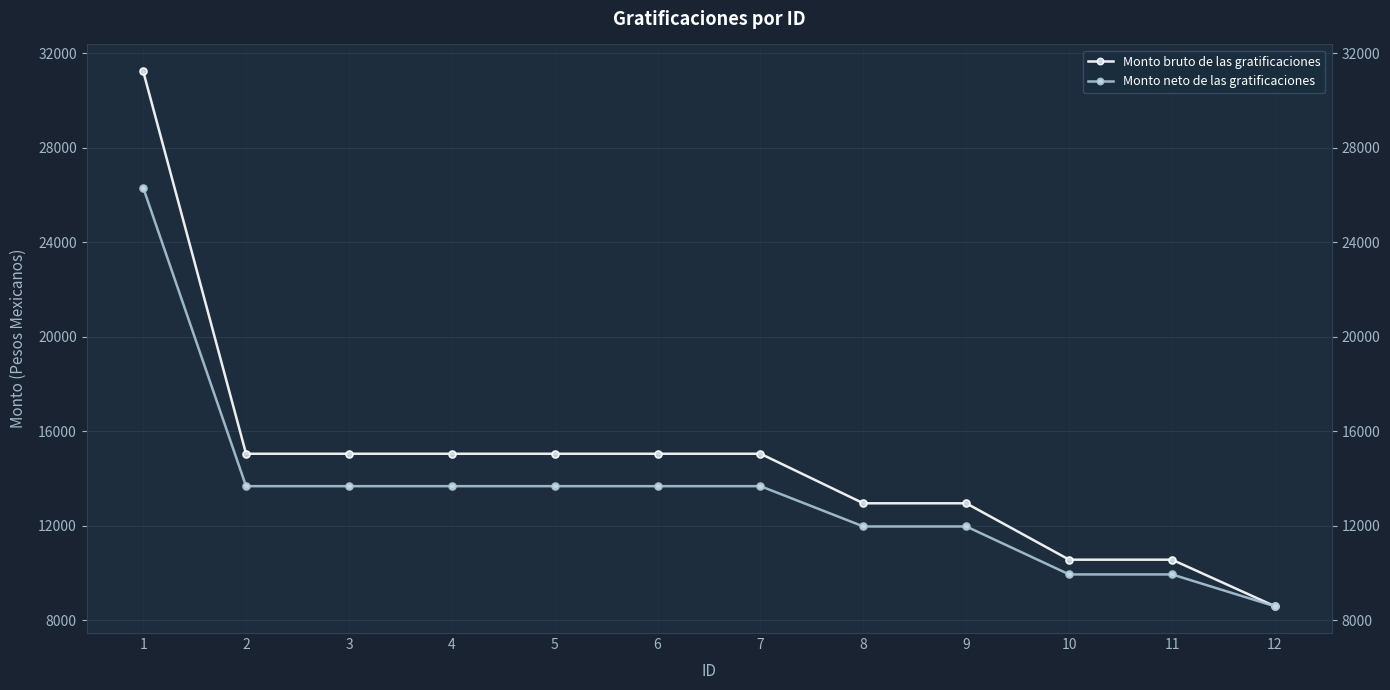

What is the value of the Monto bruto de las gratificaciones point at the 11th from the left?

10565.2